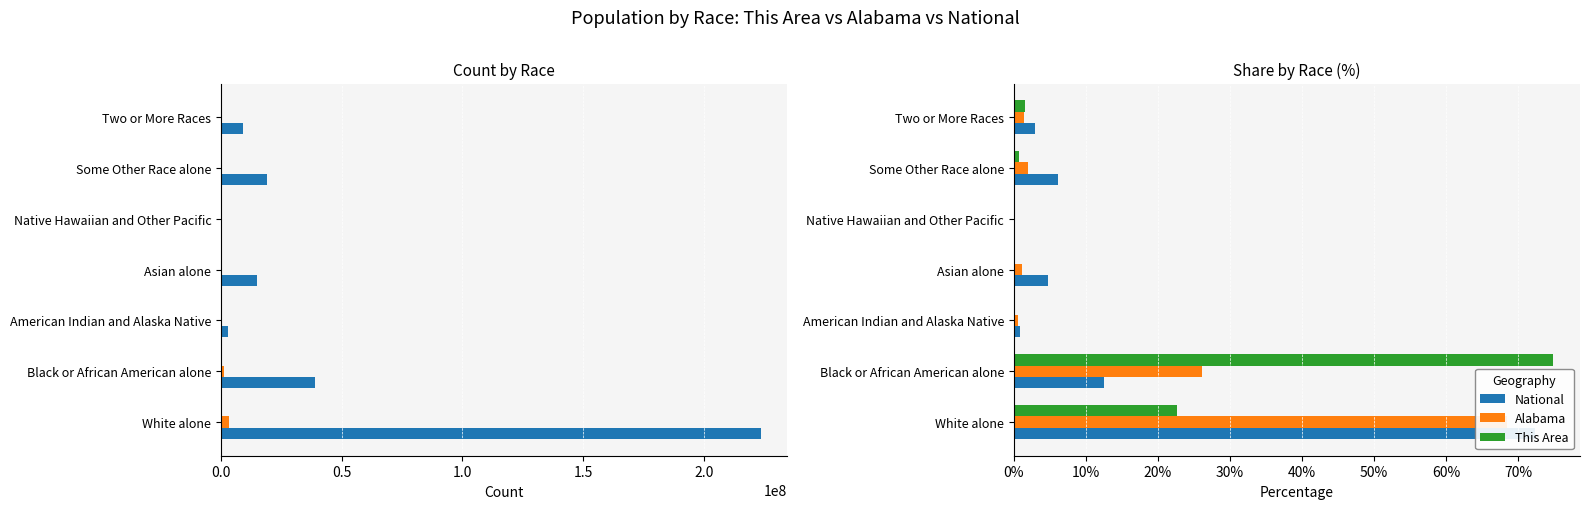

What is the difference between the maximum and minimum values in the National series?

72.2